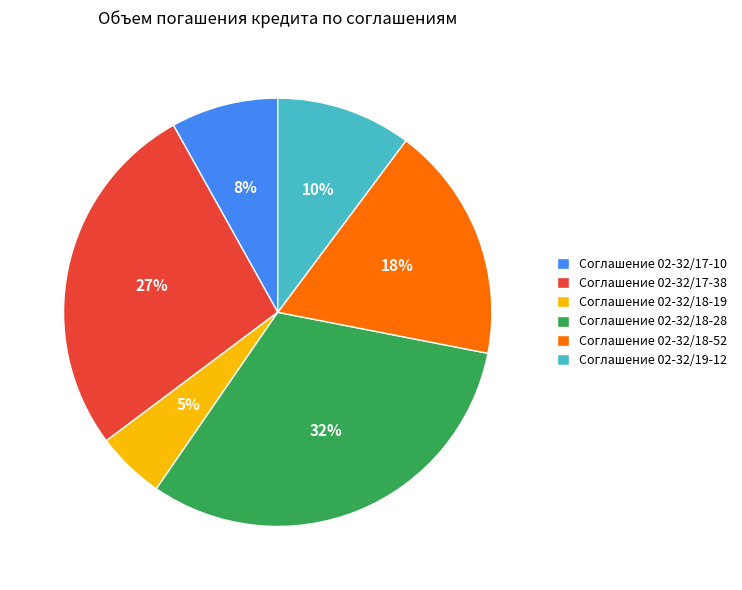

Is it true that Соглашение 02-32/18-52 is 11% of the pie?

False